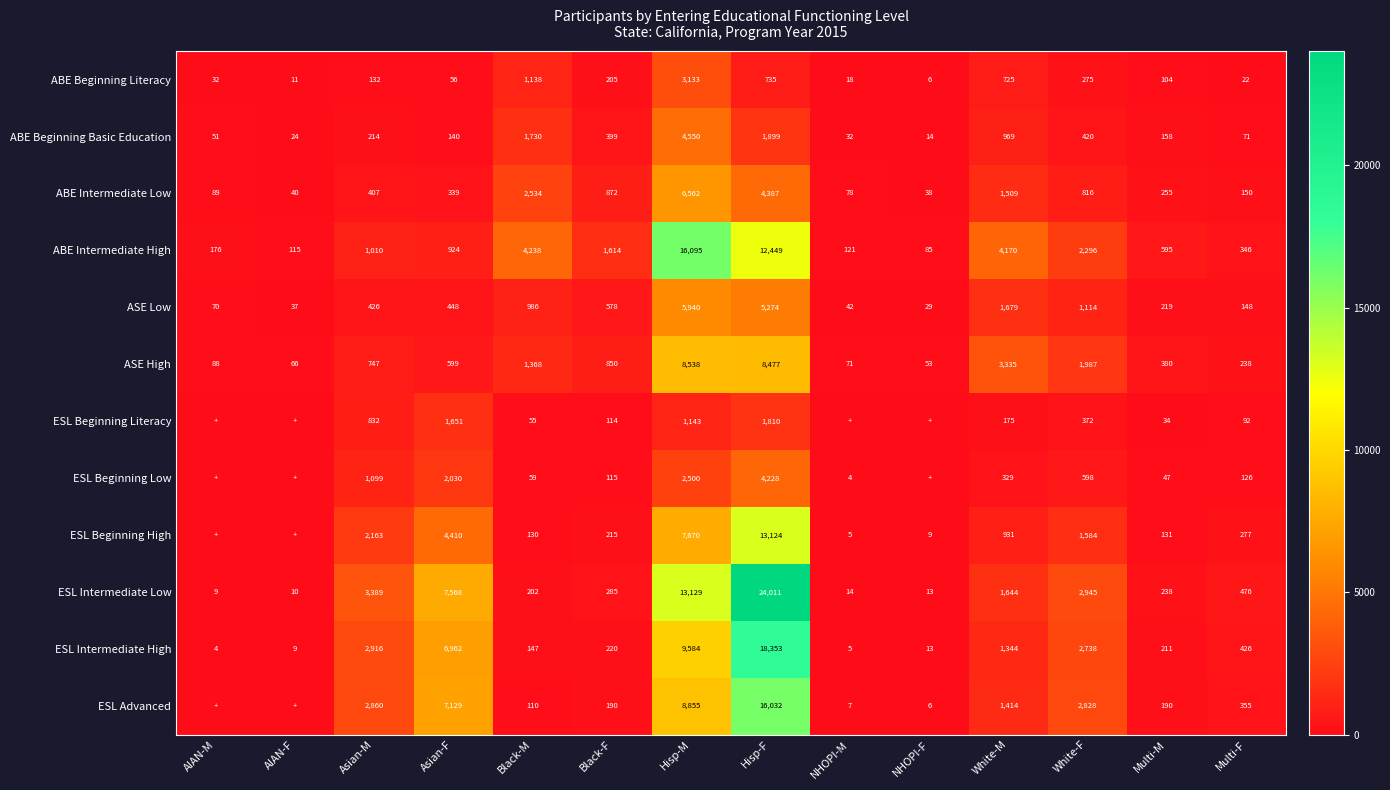

Between Asian-M and Hisp-M, which series saw the biggest shift?

ABE Intermediate High